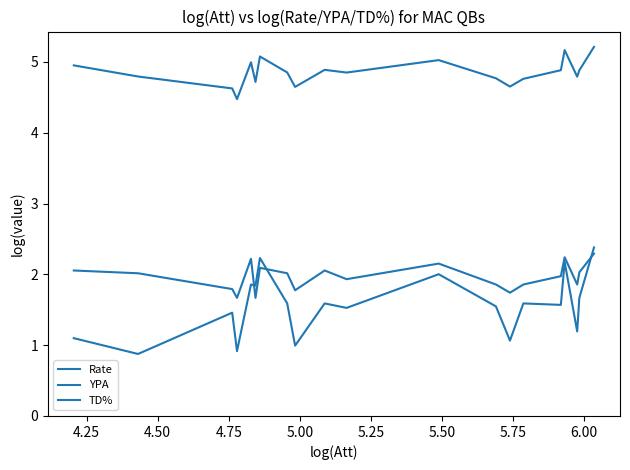

How many lines are shown in the chart?

3